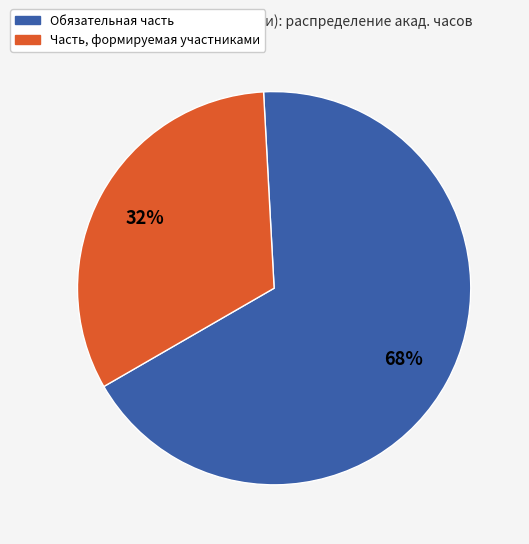

To the nearest percent, what is the average slice percentage?

50%